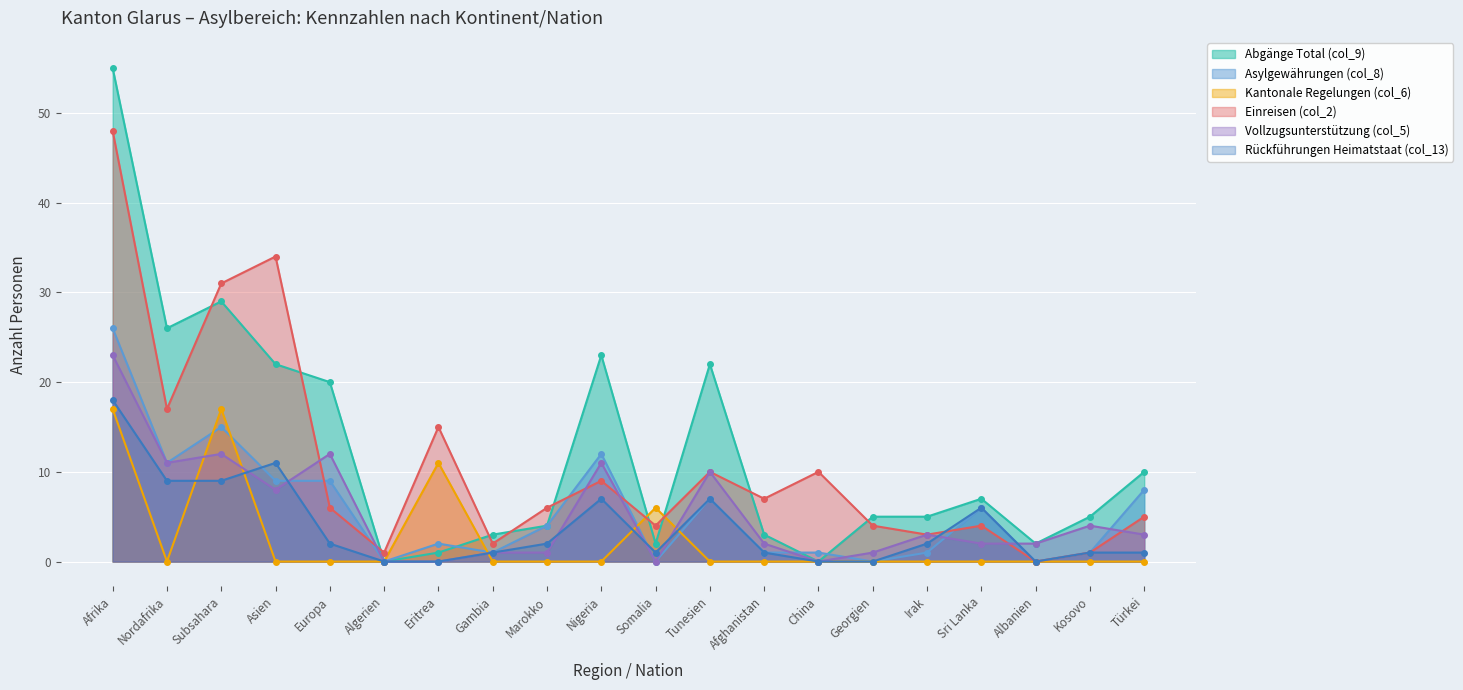

How many times do Vollzugsunterstützung (col_5) and Asylgewährungen (col_8) cross each other?

6